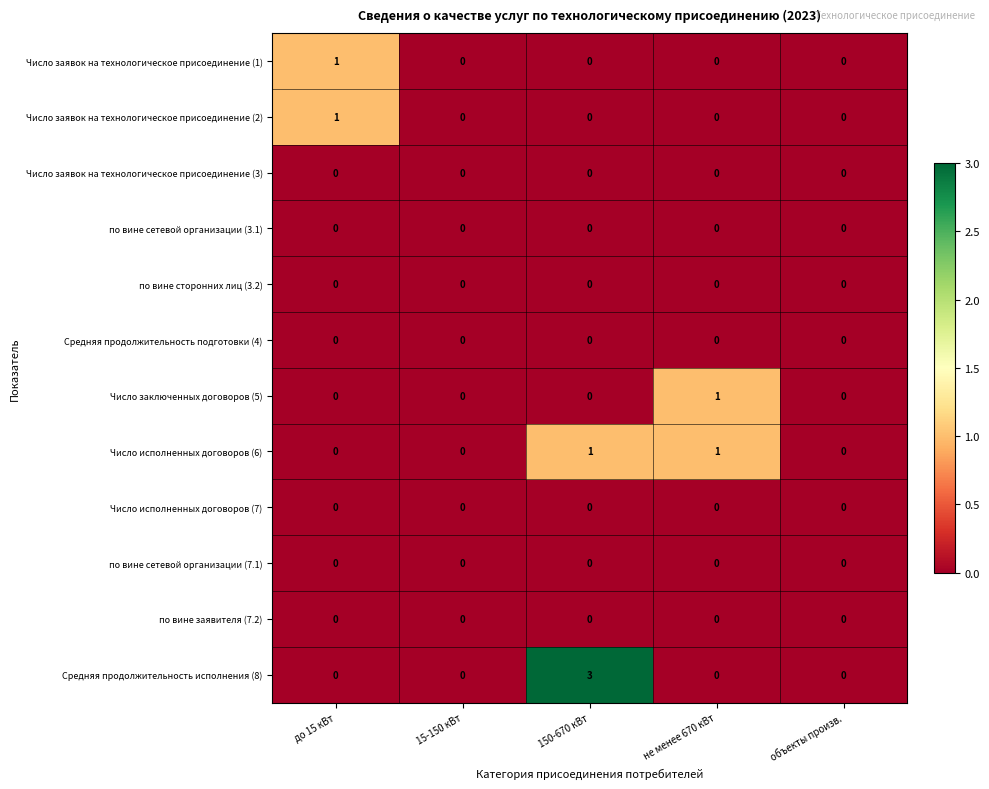

What is the total value across all series at не менее 670 кВт?

2